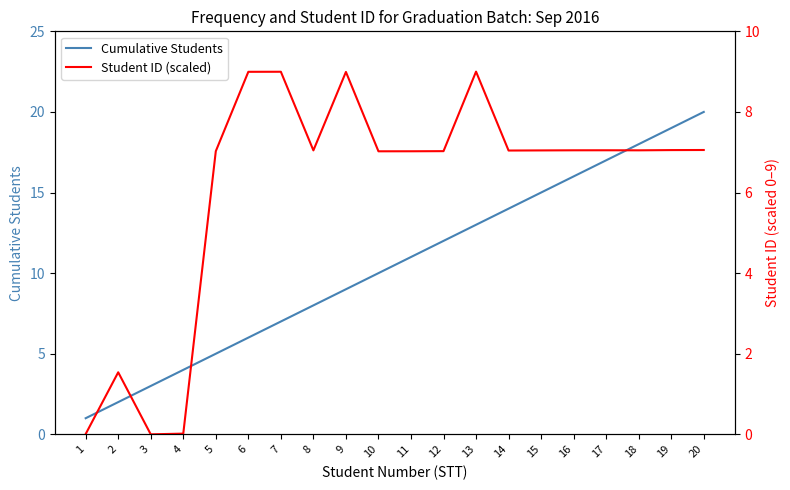

What is the value of the Student ID (scaled) point at the 14th from the left?

7.0